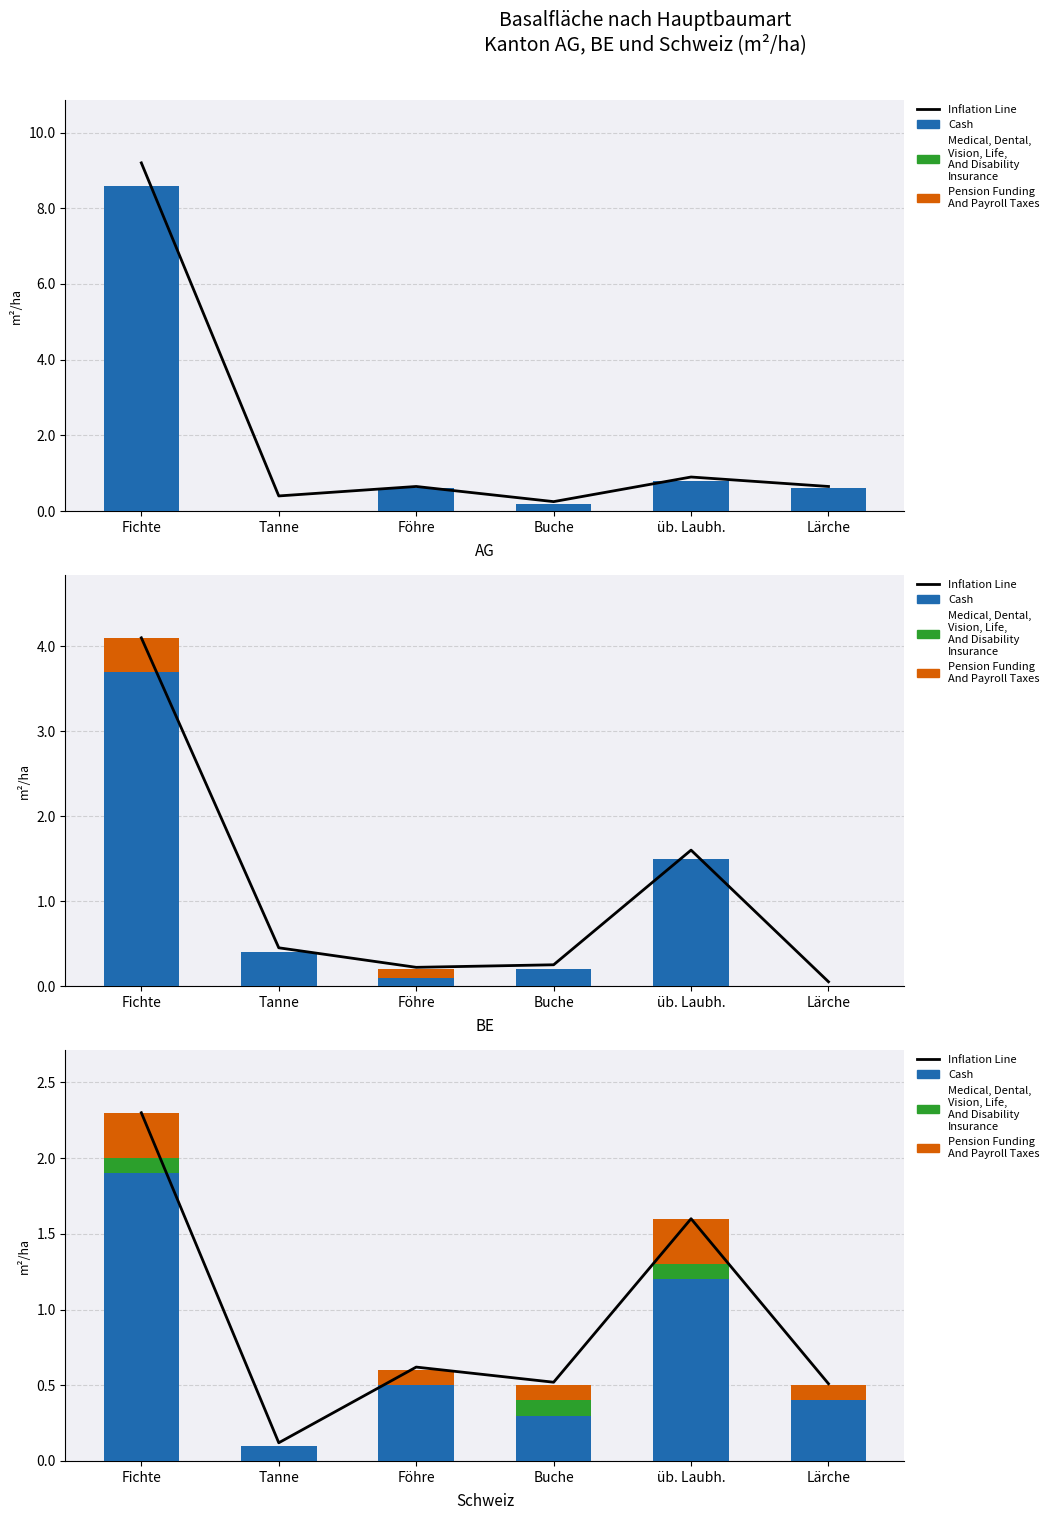

What is the average value of the Pension Funding
And Payroll Taxes series?

0.1